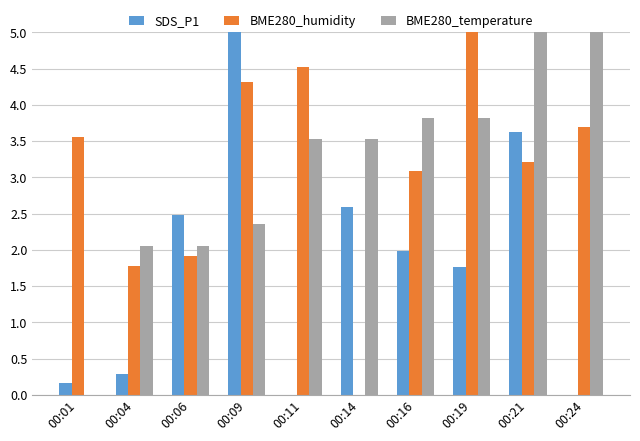

What is the average value of the BME280_humidity series?

3.1